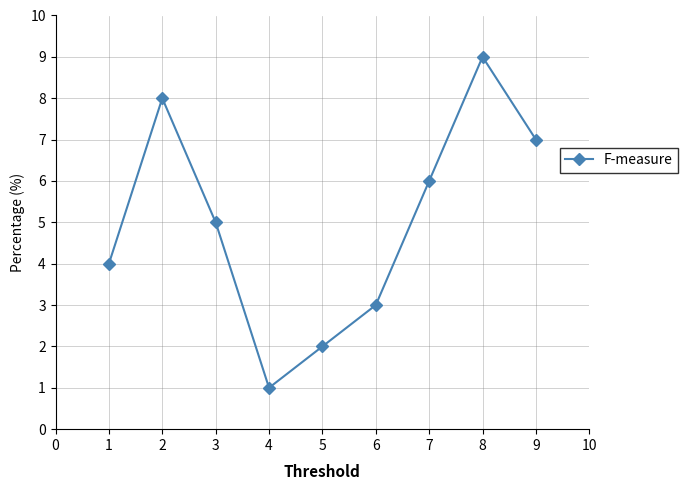

List the labels in order of value, largest first.

8, 2, 9, 7, 3, 1, 6, 5, 4